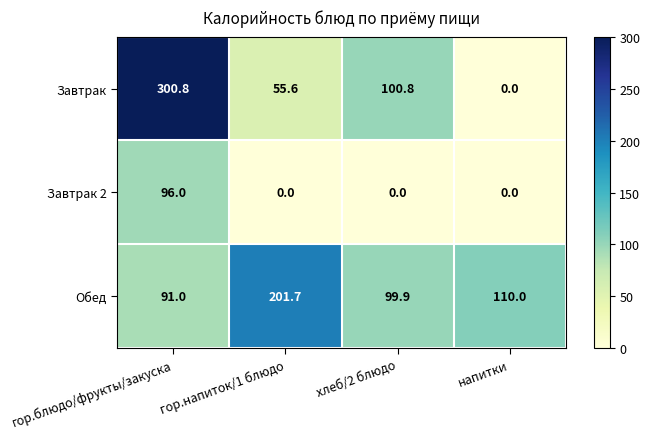

Reading left to right, transcribe all the data shown in this chart.

Завтрак: 300.8	55.6	100.8	0.0
Завтрак 2: 96.0	0.0	0.0	0.0
Обед: 91.0	201.7	99.9	110.0